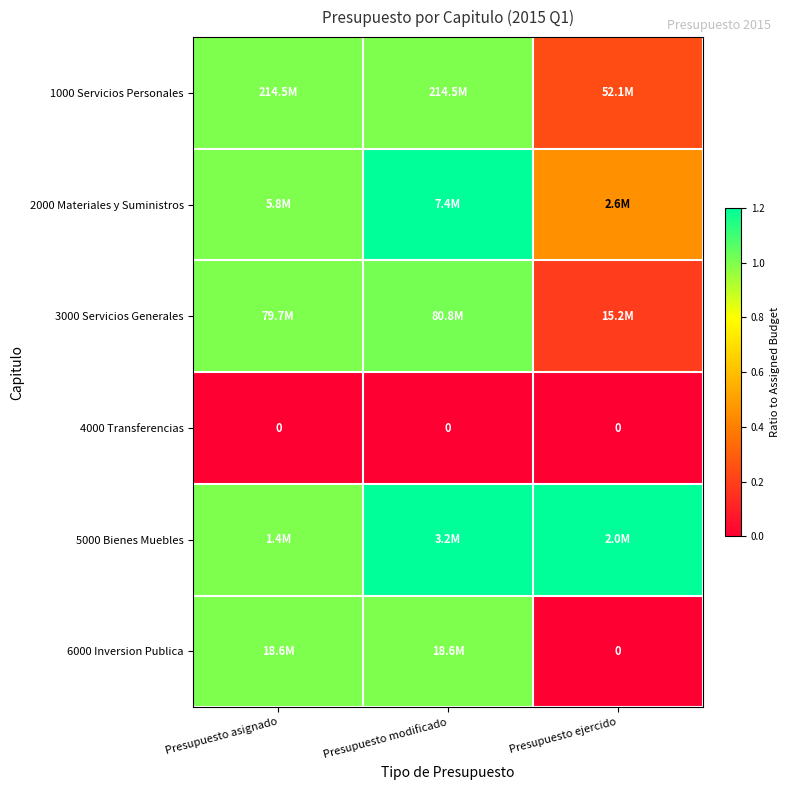

Is it true that 6000 Inversion Publica equals 1.0 at Presupuesto asignado?

True